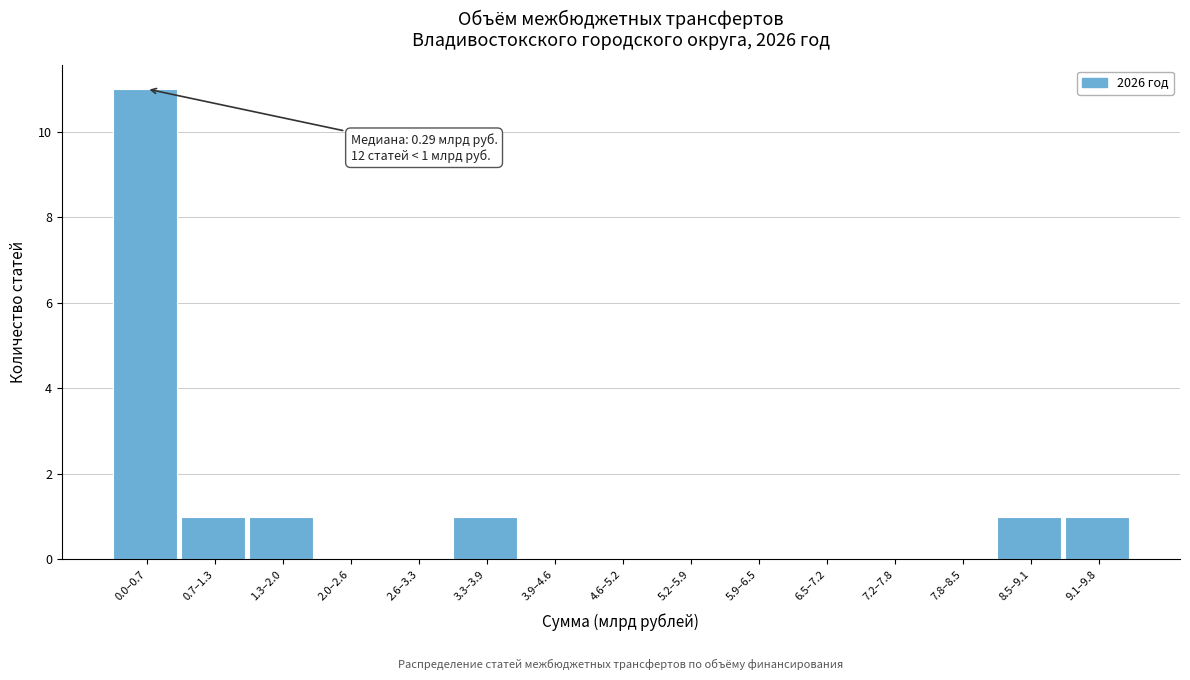

Reading right to left, what are all the values shown in this chart?

9.1–9.8=1	8.5–9.1=1	7.8–8.5=0	7.2–7.8=0	6.5–7.2=0	5.9–6.5=0	5.2–5.9=0	4.6–5.2=0	3.9–4.6=0	3.3–3.9=1	2.6–3.3=0	2.0–2.6=0	1.3–2.0=1	0.7–1.3=1	0.0–0.7=11